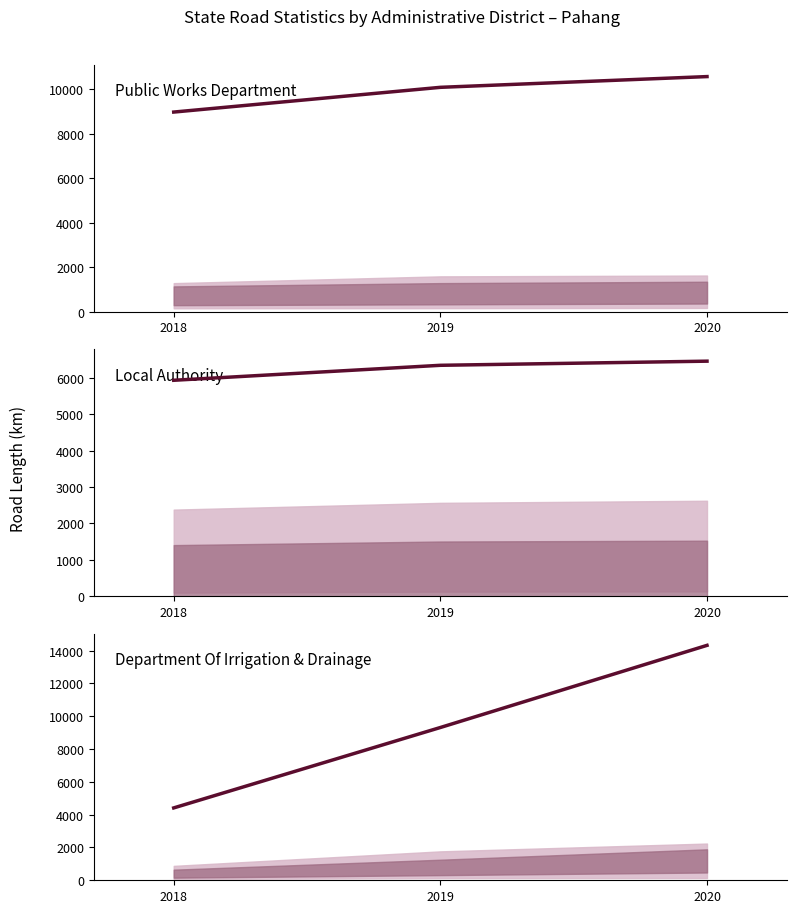

Reading left to right, extract all data points from this chart.

Public Works Department: 2018=8970.4	2019=10082.3	2020=10565.2
Local Authority: 2018=5933.6	2019=6345.5	2020=6459.3
Department Of Irrigation & Drainage: 2018=4411.7	2019=9313.7	2020=14321.7